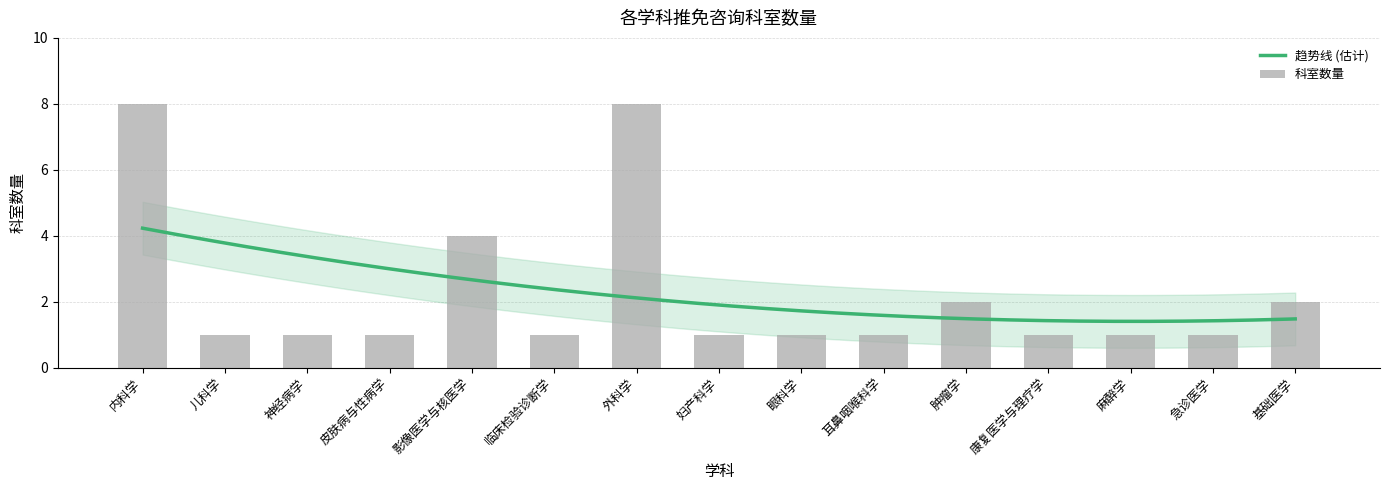

The chart shows a value of 2 at 肿瘤学. True or false?

False